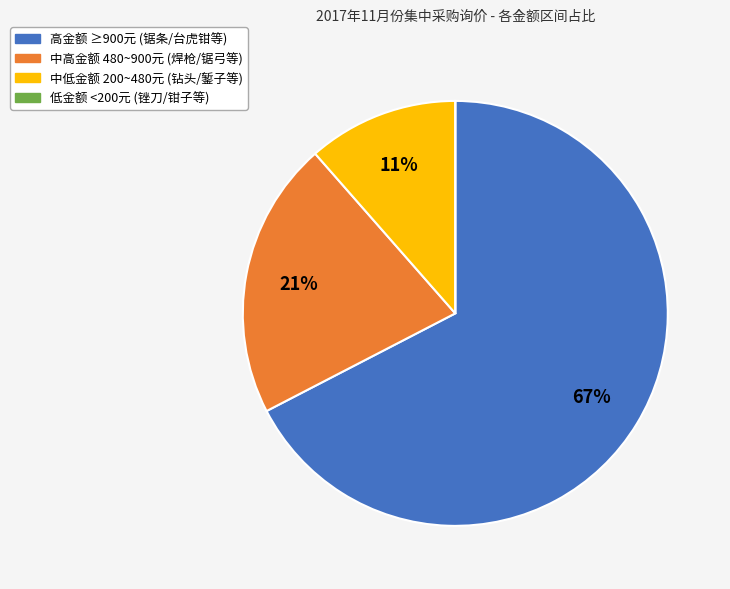

Does any single category account for the majority?

Yes